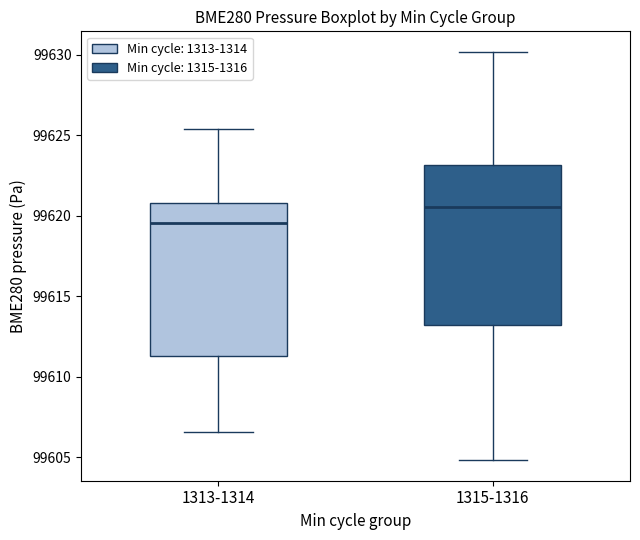

Where does the lower whisker of the box for 1315-1316 end on the y-axis? The values are not printed on the chart, so give them approximately, as read against the axis.

99605.0